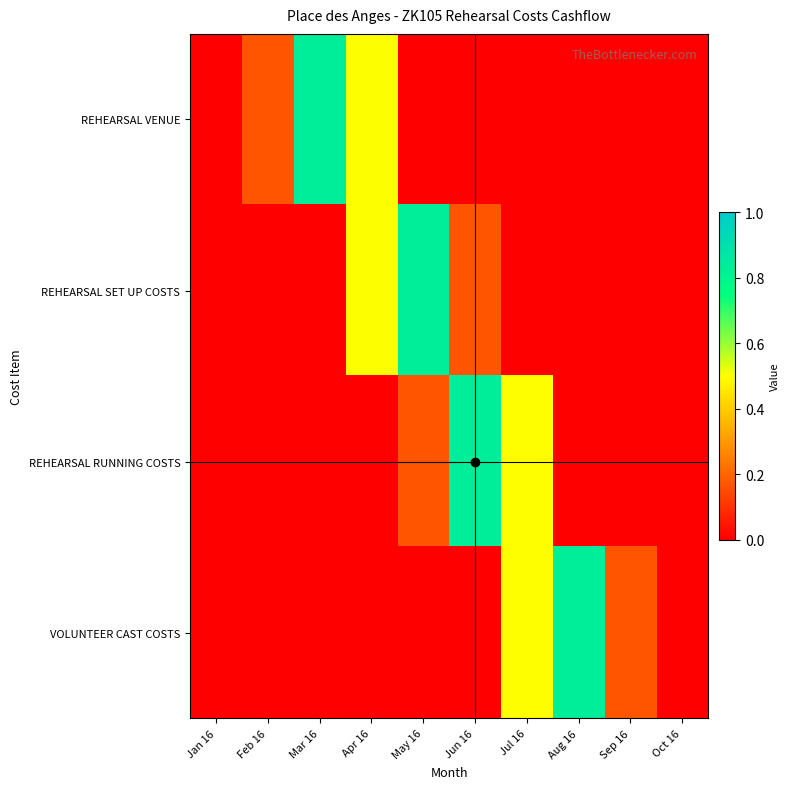

At which category is the sum across all series the highest?

Apr 16